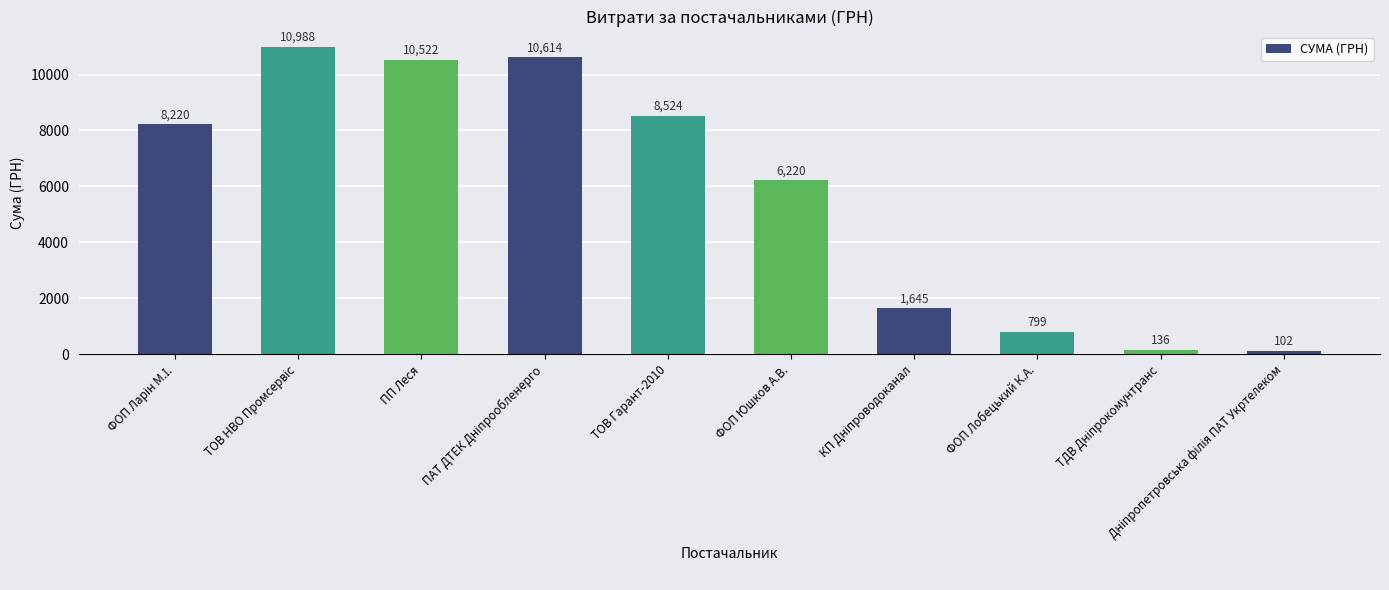

What is the label of the 5th bar from the left?

ТОВ Гарант-2010